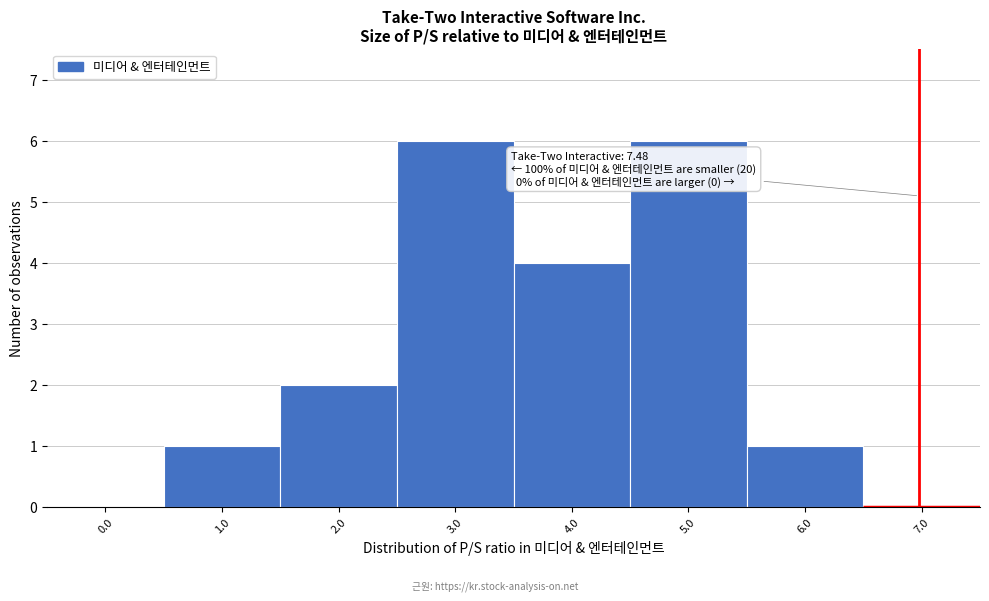

Which has a higher value, 5.0 or 7.0?

5.0